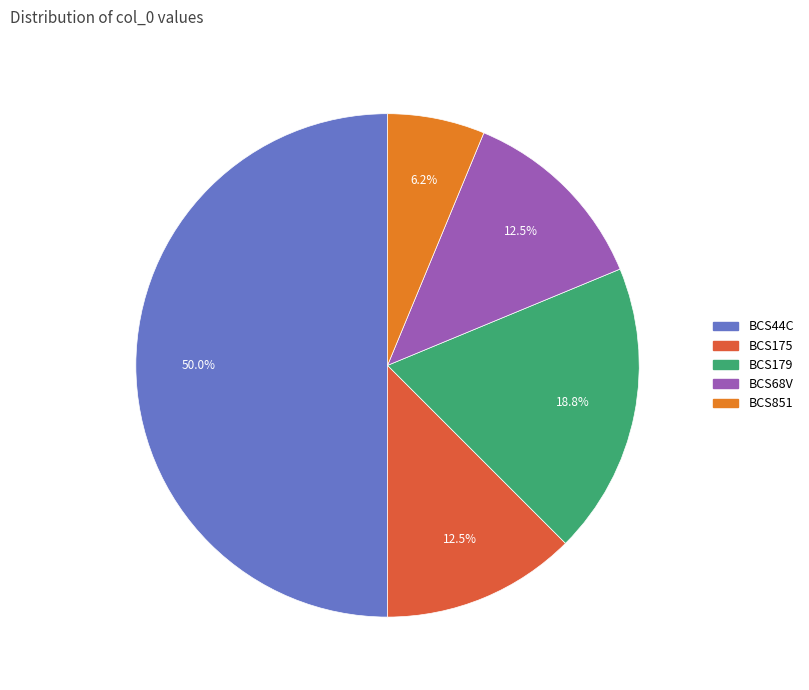

Is the sum of BCS175 and BCS44C greater than half?

Yes